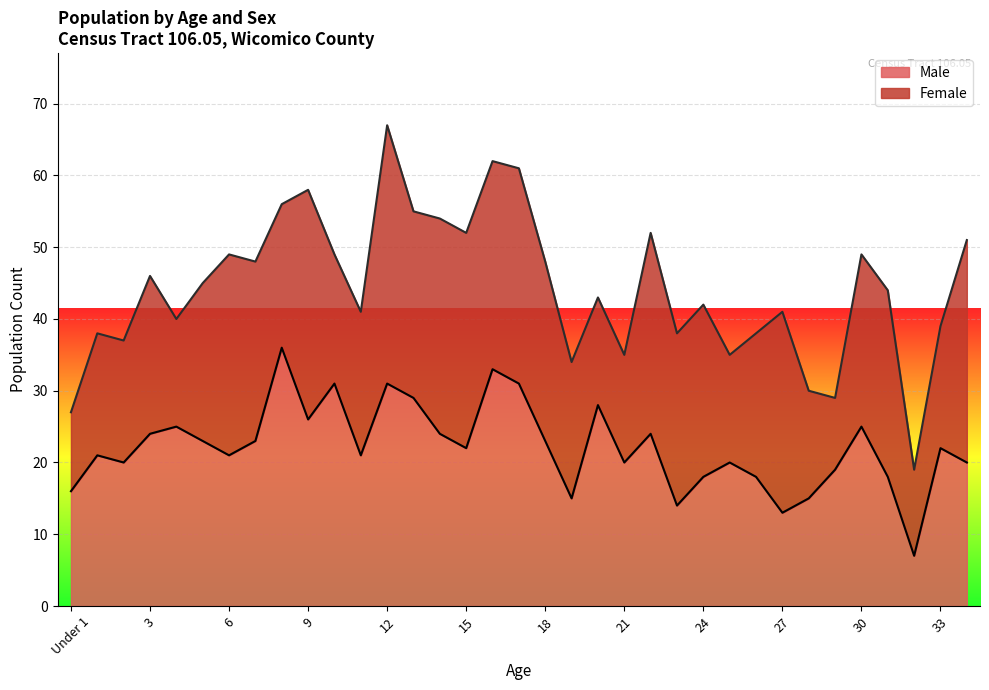

True or false: the data shows 28 at 29.

False